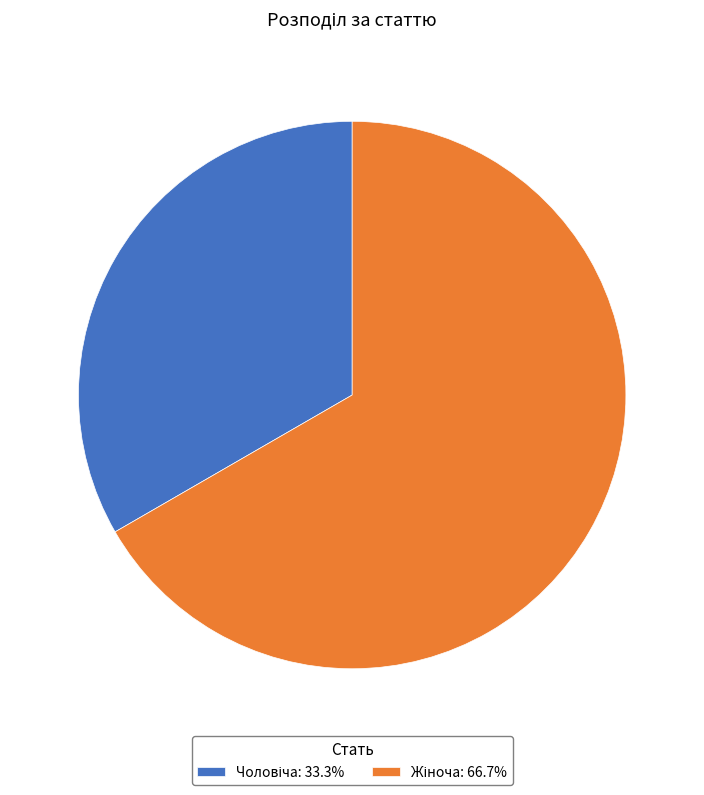

Does any single category account for the majority?

Yes